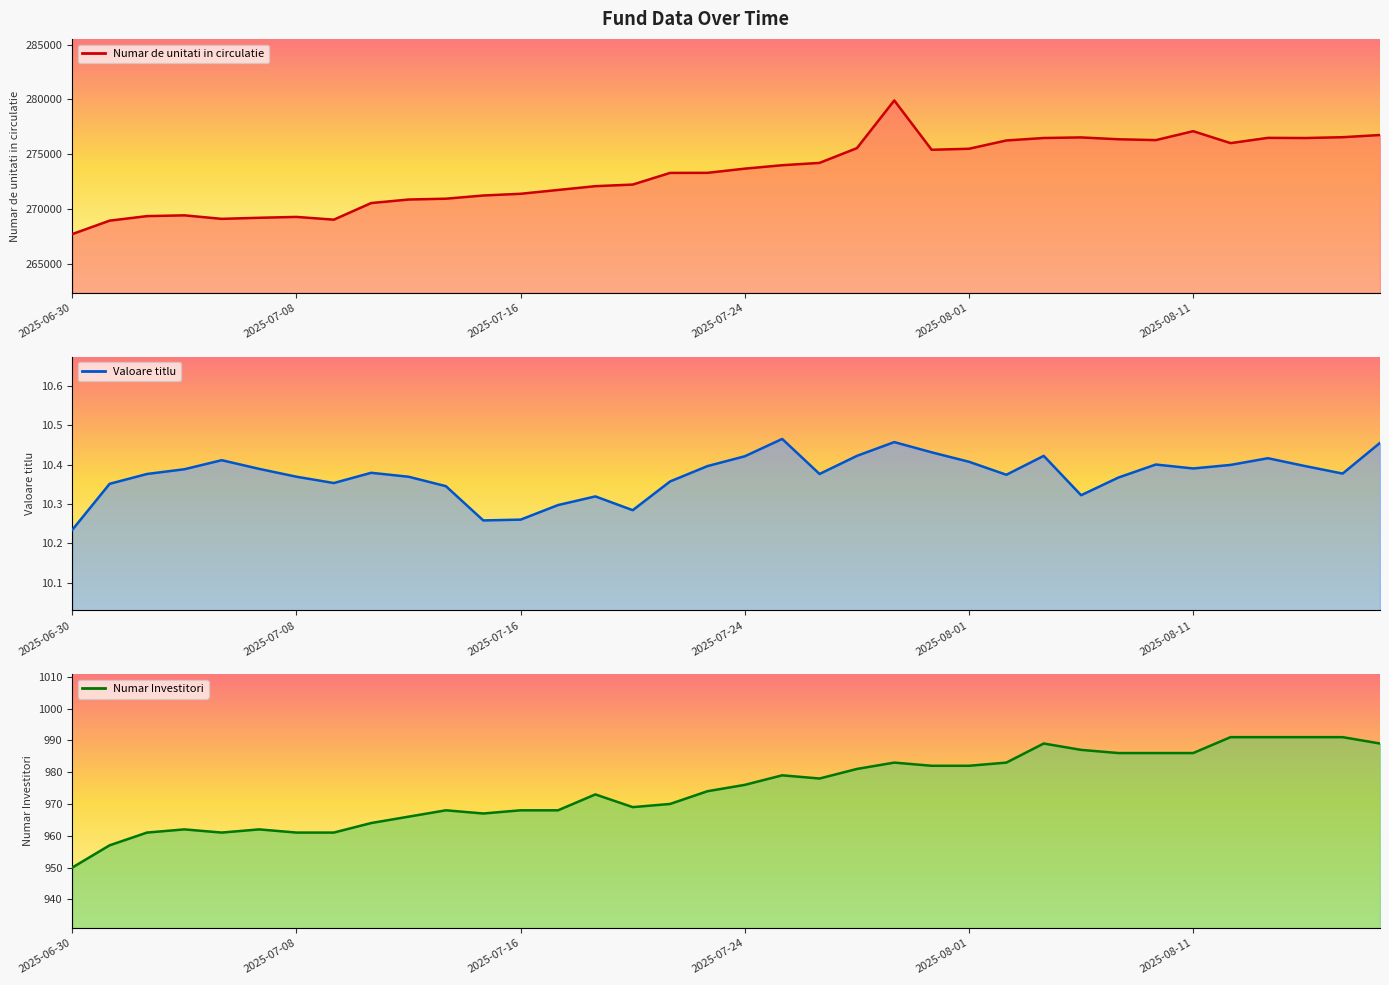

Does the chart display data point markers on the line(s)?

No